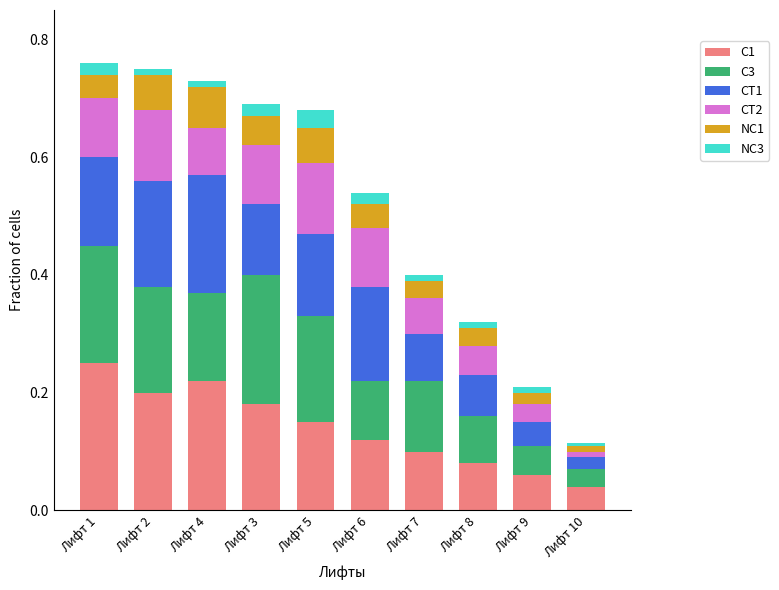

Which category has the lowest value in the C1 series?

Лифт 10